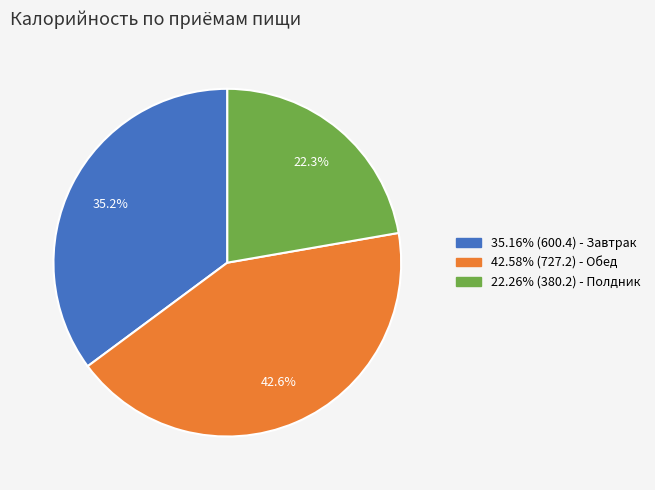

Count the number of slices in the pie.

3